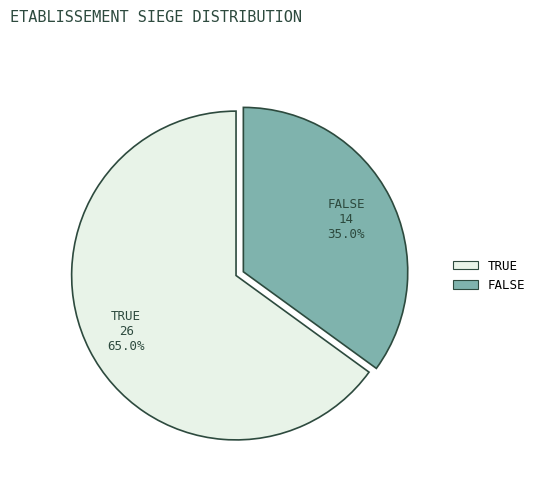

Is there a majority slice in this chart?

Yes